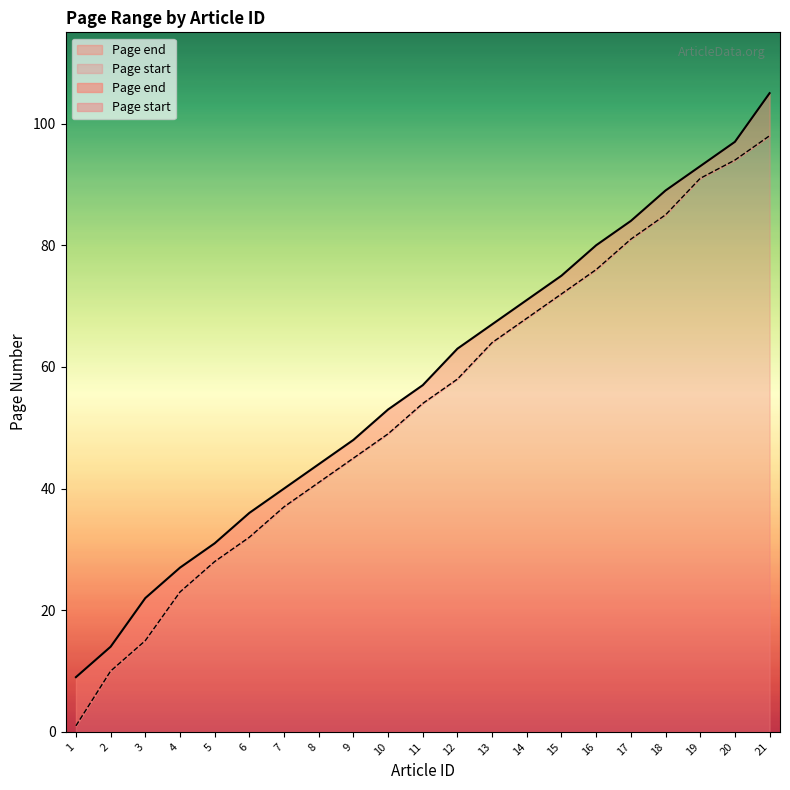

At which category is the sum across all series the highest?

21